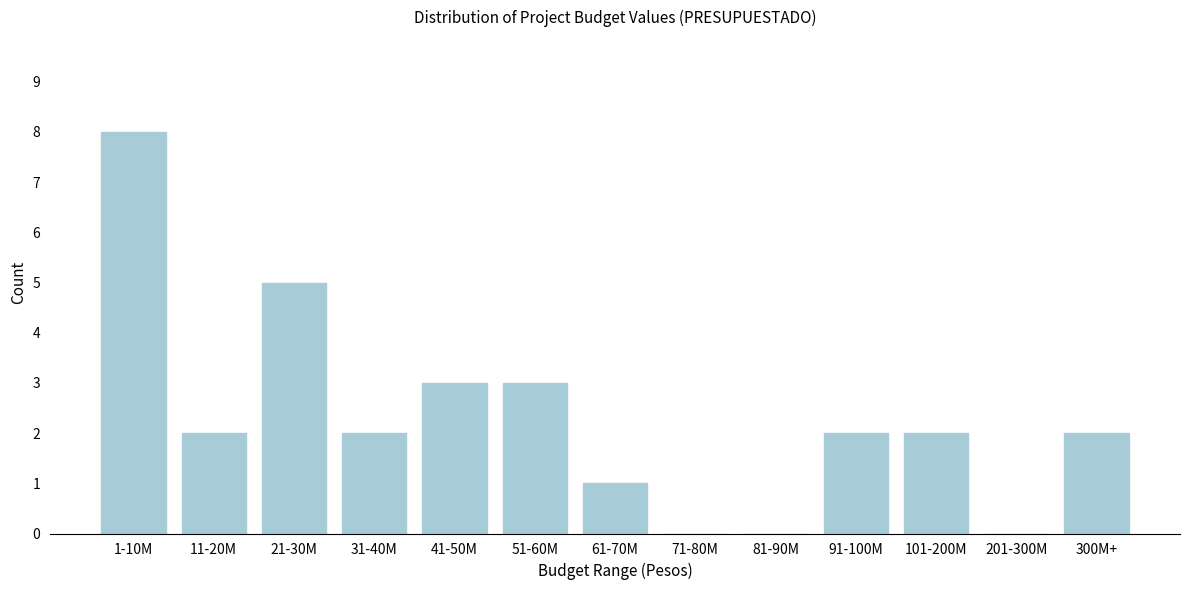

True or false: the data shows 4 at 41-50M.

False